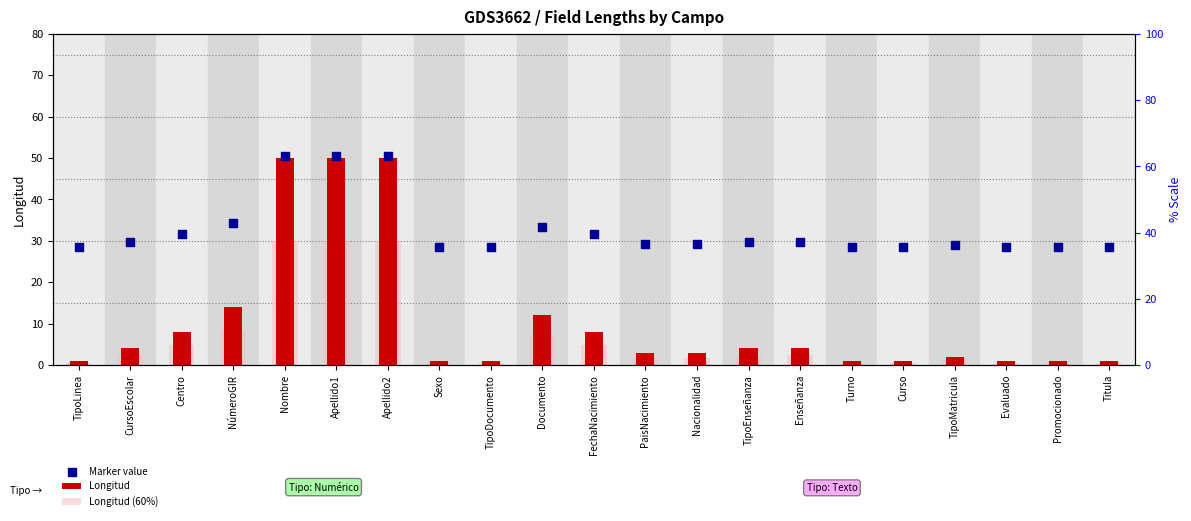

Which series contains the highest Y value?

Marker value